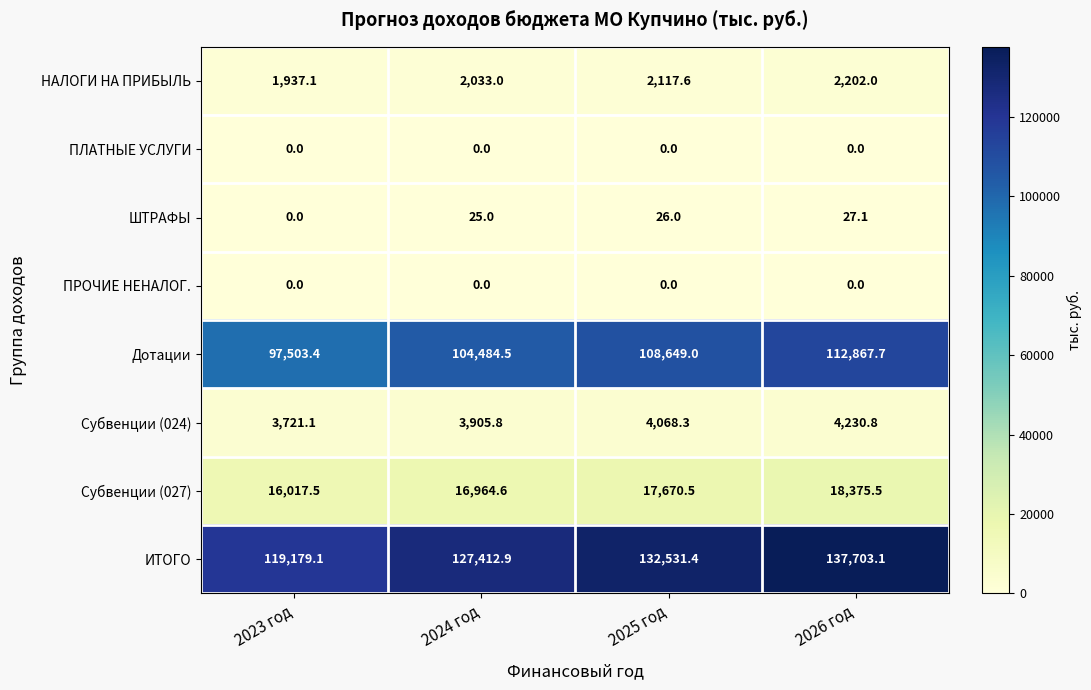

At which label does ИТОГО reach its peak?

2026 год